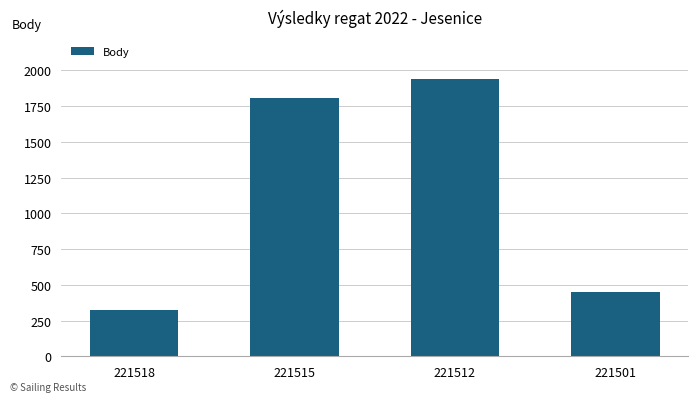

Rank the categories by value from lowest to highest.

221518, 221501, 221515, 221512